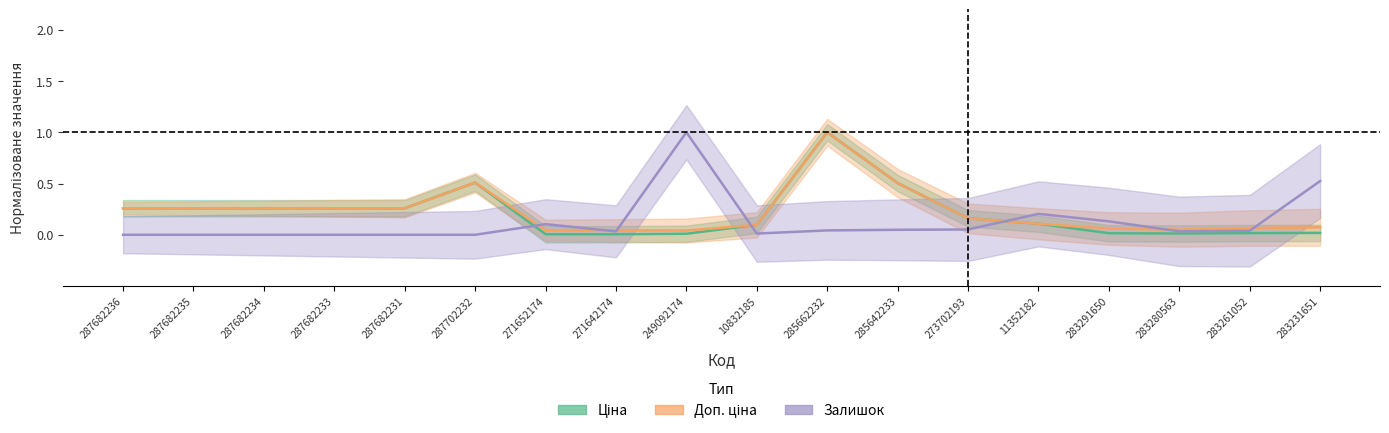

Does the chart have visible grid lines?

No